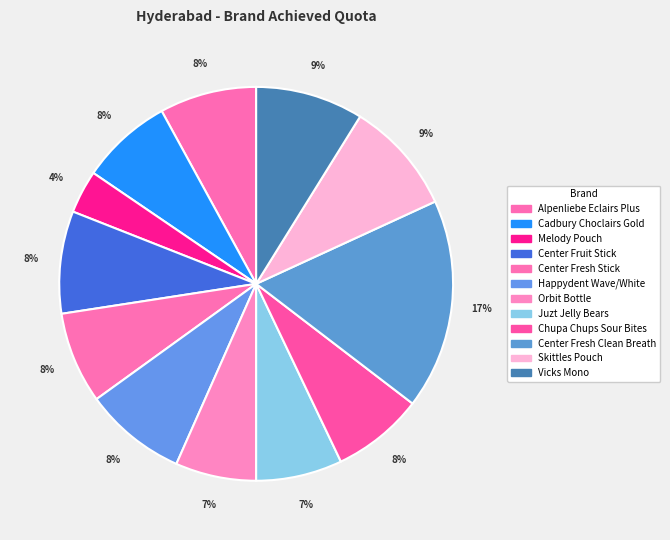

Which has a higher value, Melody Pouch or Center Fruit Stick?

Center Fruit Stick